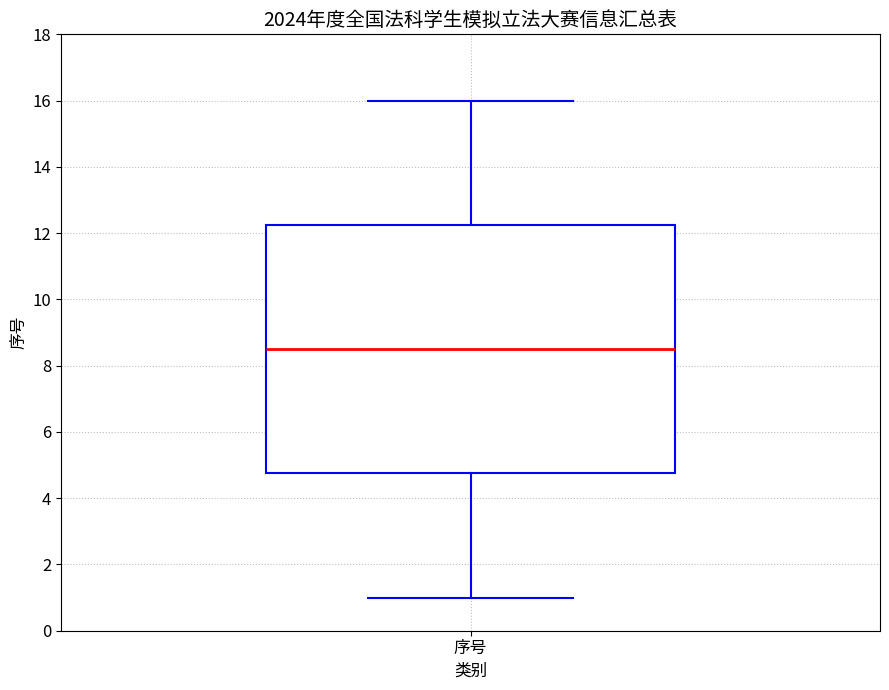

Read this box plot against the y-axis: the position of the median line, the range covered by the box, and the ends of both whiskers. The values are not printed on the chart, so give them approximately, as read against the axis.

median 8.6, box 4.8 to 12.2, whiskers 1.0 to 16.0